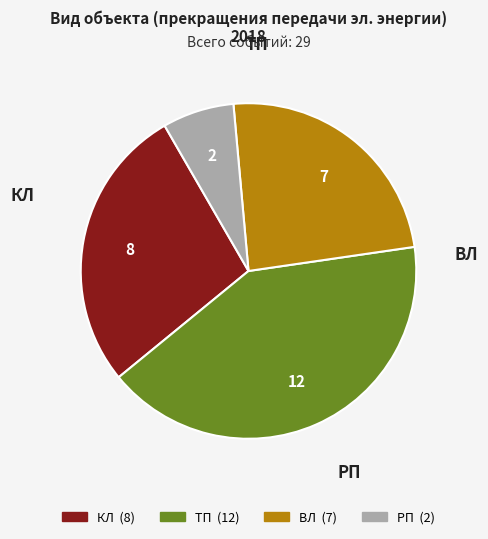

Rank the categories by value from lowest to highest.

РП, ВЛ, КЛ, ТП